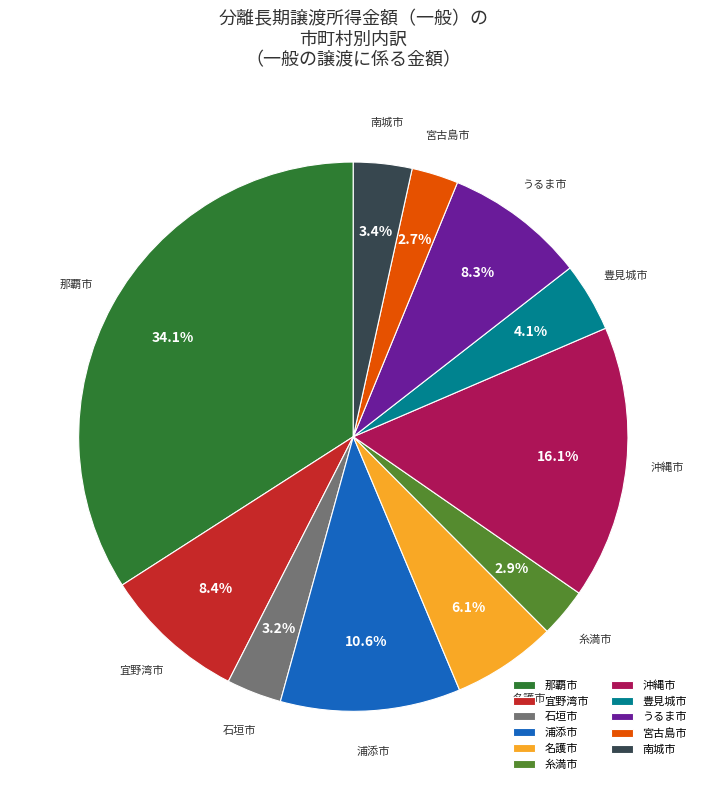

Which category has the biggest portion of the pie?

那覇市